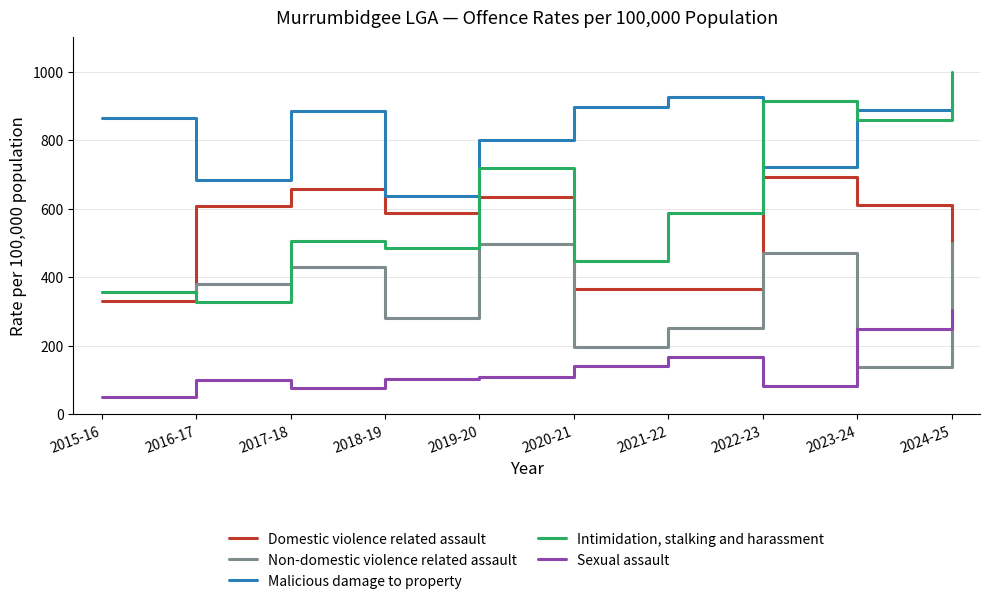

True or false: Domestic violence related assault has more than 2 points higher than both neighbors.

True